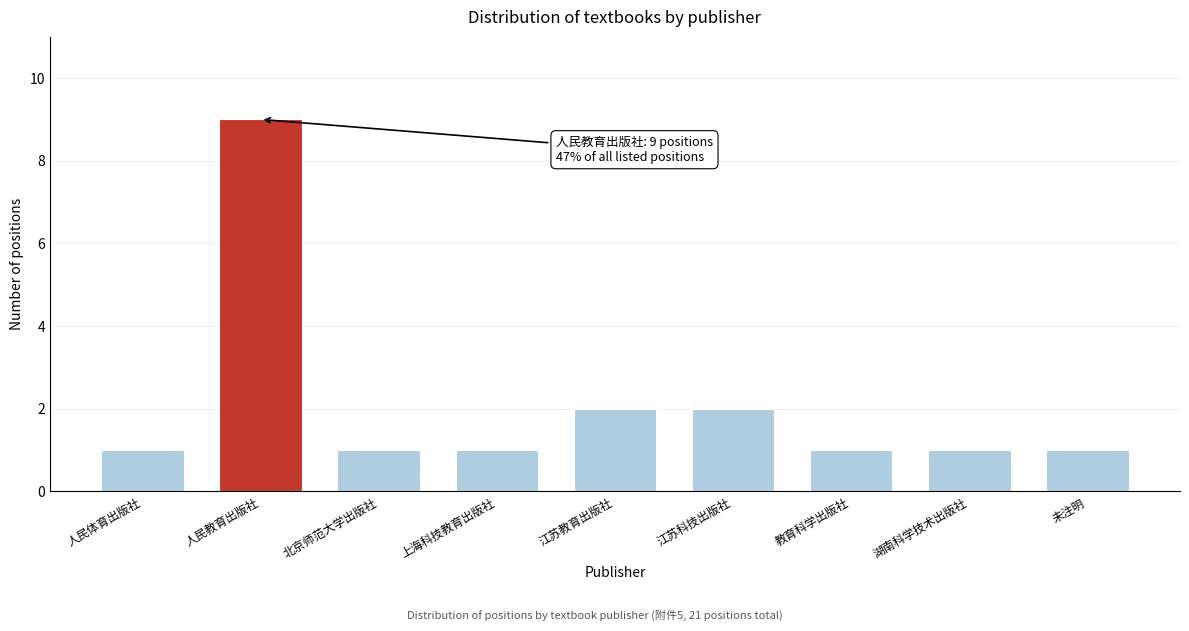

Reading left to right, extract all data points from this chart.

1	9	1	1	2	2	1	1	1